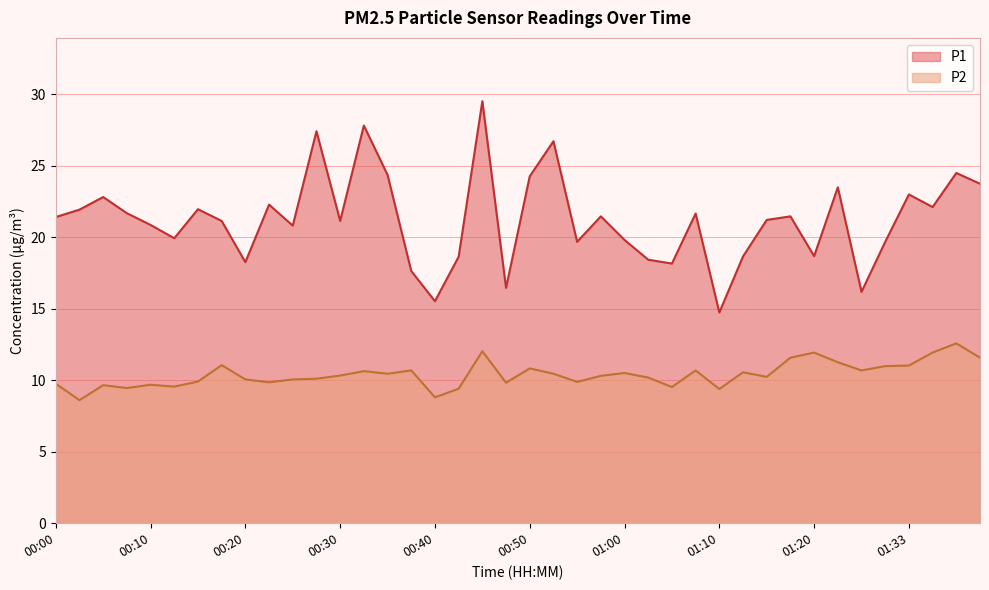

True or false: P2 and P1 intersect in this chart.

False